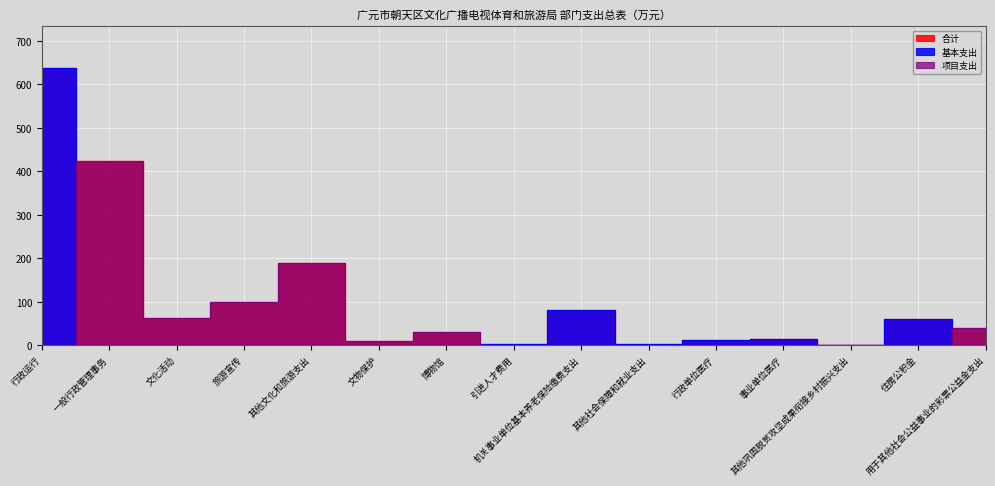

Between 一般行政管理事务 and 其他巩固脱贫攻坚成果衔接乡村振兴支出, which series saw the biggest shift?

项目支出